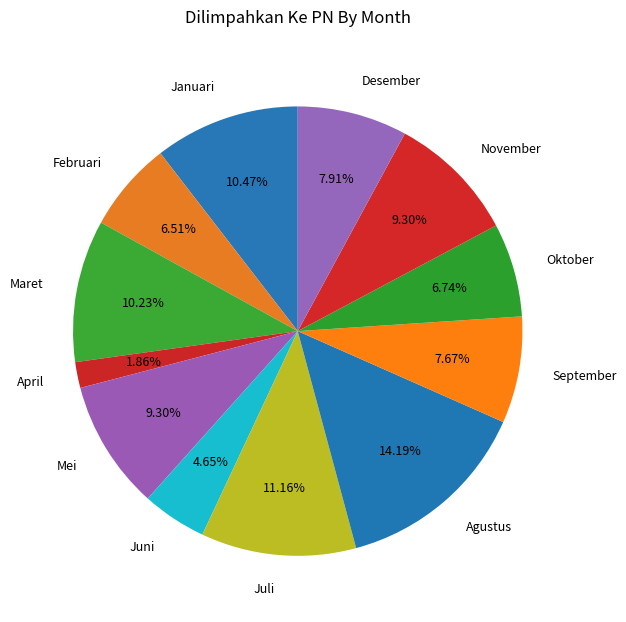

To the nearest percent, what is the average slice percentage?

8%